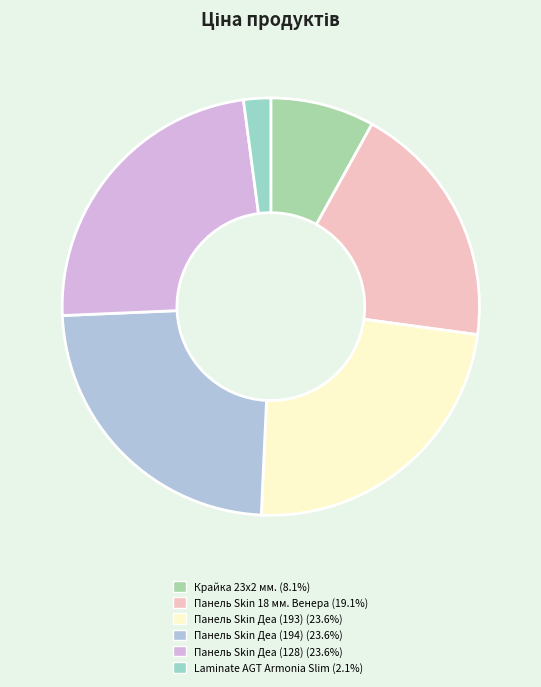

How many slices are in this pie chart?

6